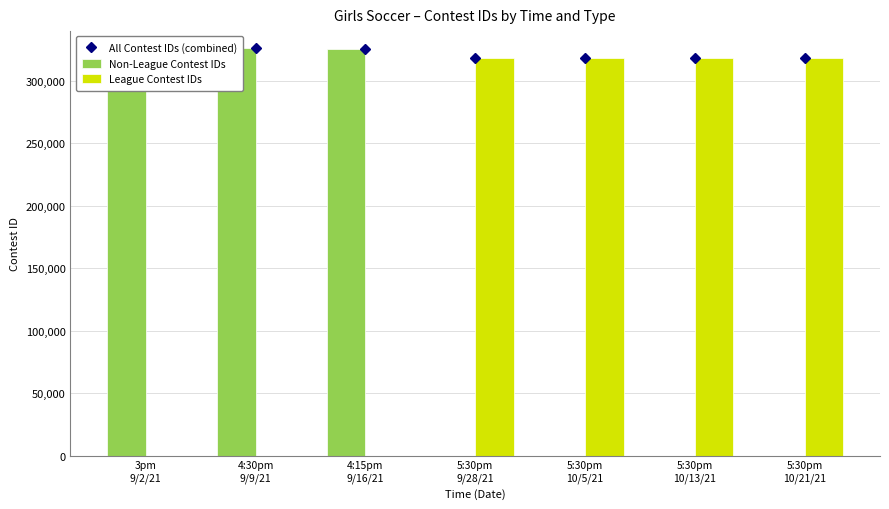

At which category is the sum across all series the highest?

4:30pm
9/9/21